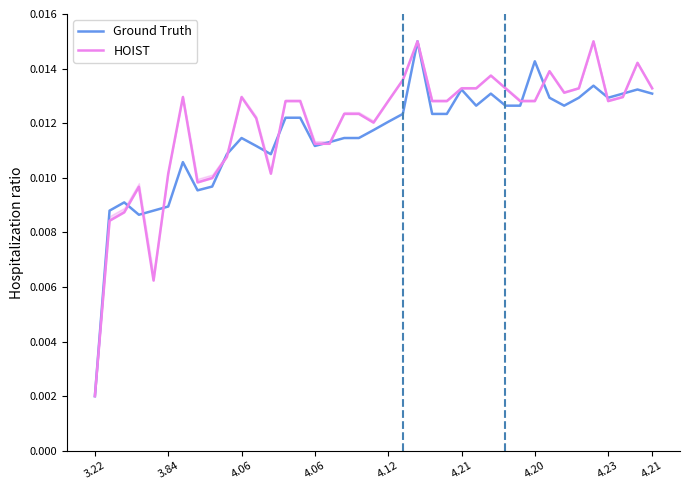

Which series ends up on top after the final intersection of Ground Truth and HOIST?

HOIST